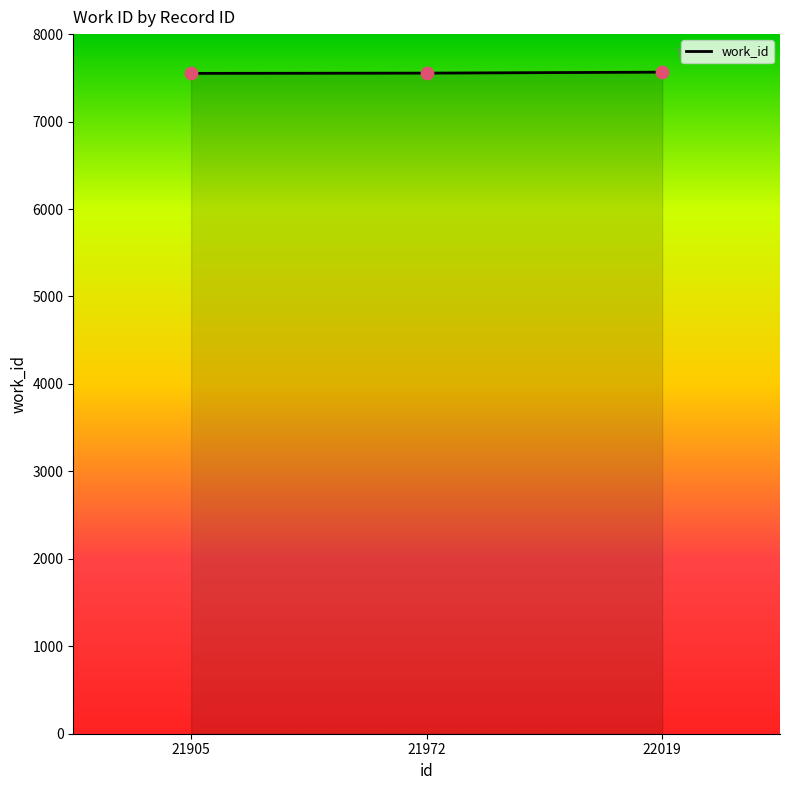

What is the change in value from 21972 to 22019?

+11